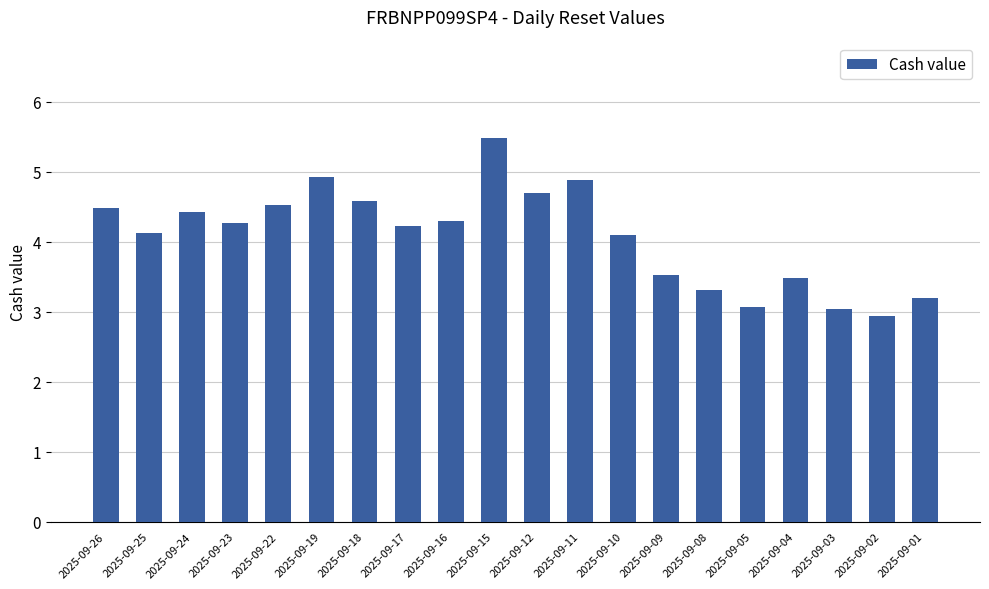

What is the change in value from 2025-09-25 to 2025-09-02?

-1.2